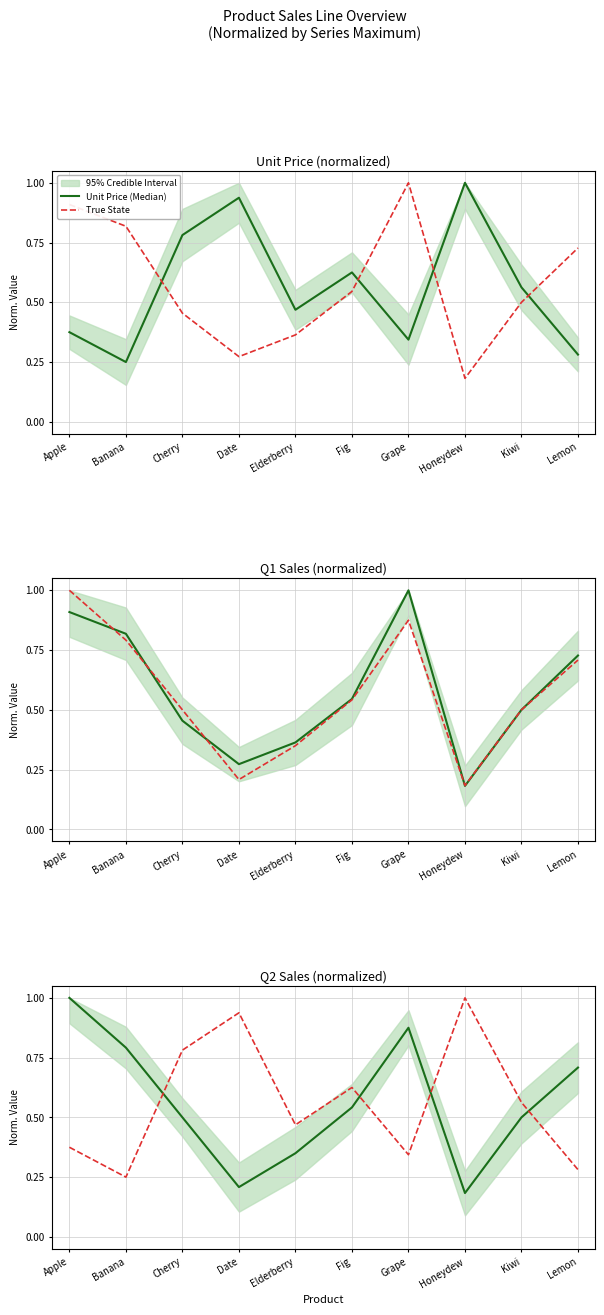

Between Banana and Date, which series saw the biggest shift?

Unit Price (Median)